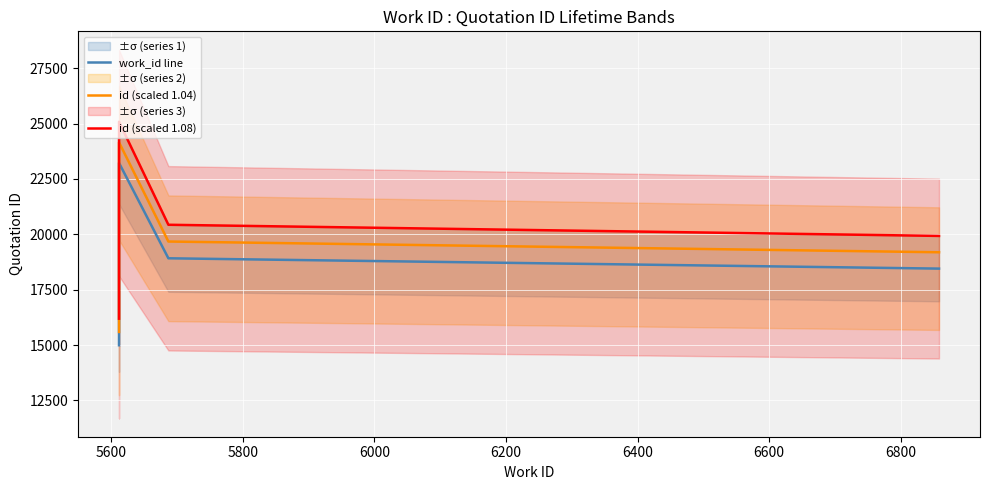

At which category does id (scaled 1.08) reach its first local peak?

5600